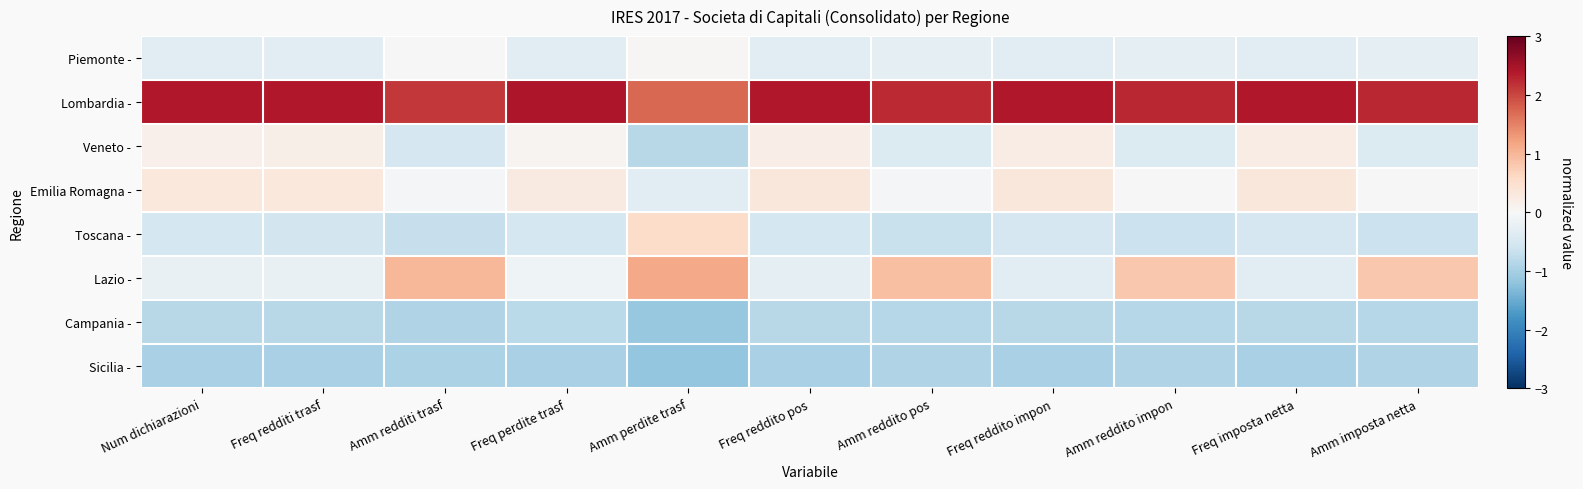

Rank the series at Num dichiarazioni from highest to lowest value.

Lombardia -, Emilia Romagna -, Veneto -, Lazio -, Piemonte -, Toscana -, Campania -, Sicilia -